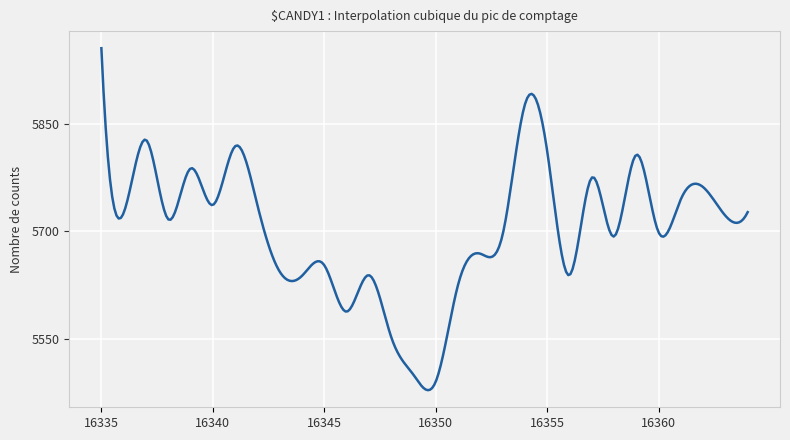

What is the greatest value displayed?

5956.0